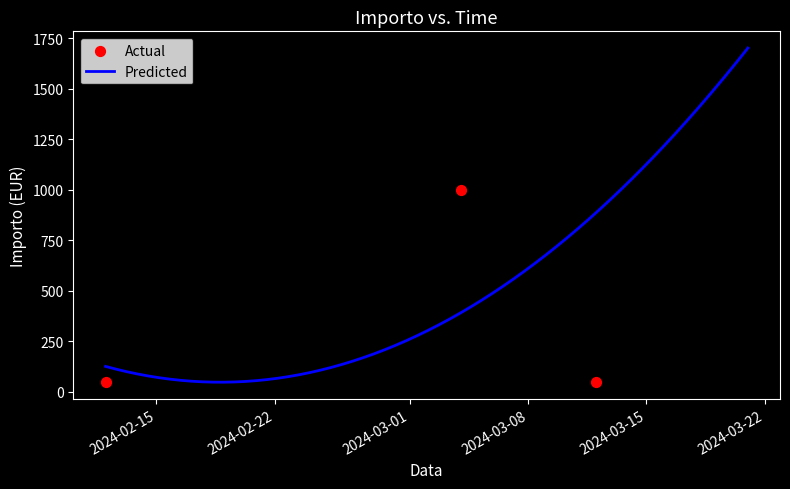

What is the ratio of the value at 2024-03-04 to the value at 2024-03-12?

20.0